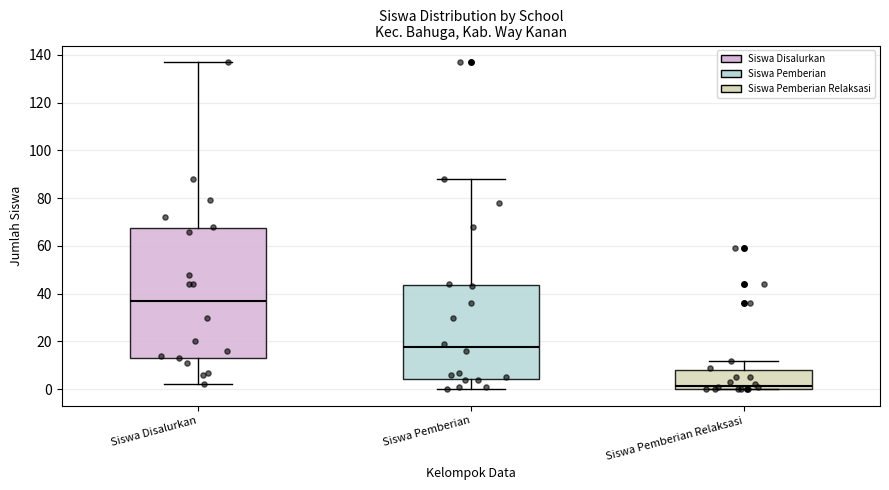

Reading left to right, read every box against the y-axis: the position of its median line, the range the box covers, and the ends of its whiskers. The values are not printed on the chart, so give them approximately, as read against the axis.

Siswa Disalurkan: median 38, box 14 to 68, whiskers 2 to 138
Siswa Pemberian: median 18, box 4 to 44, whiskers 0 to 88
Siswa Pemberian Relaksasi: median 2, box 0 to 8, whiskers 0 to 12